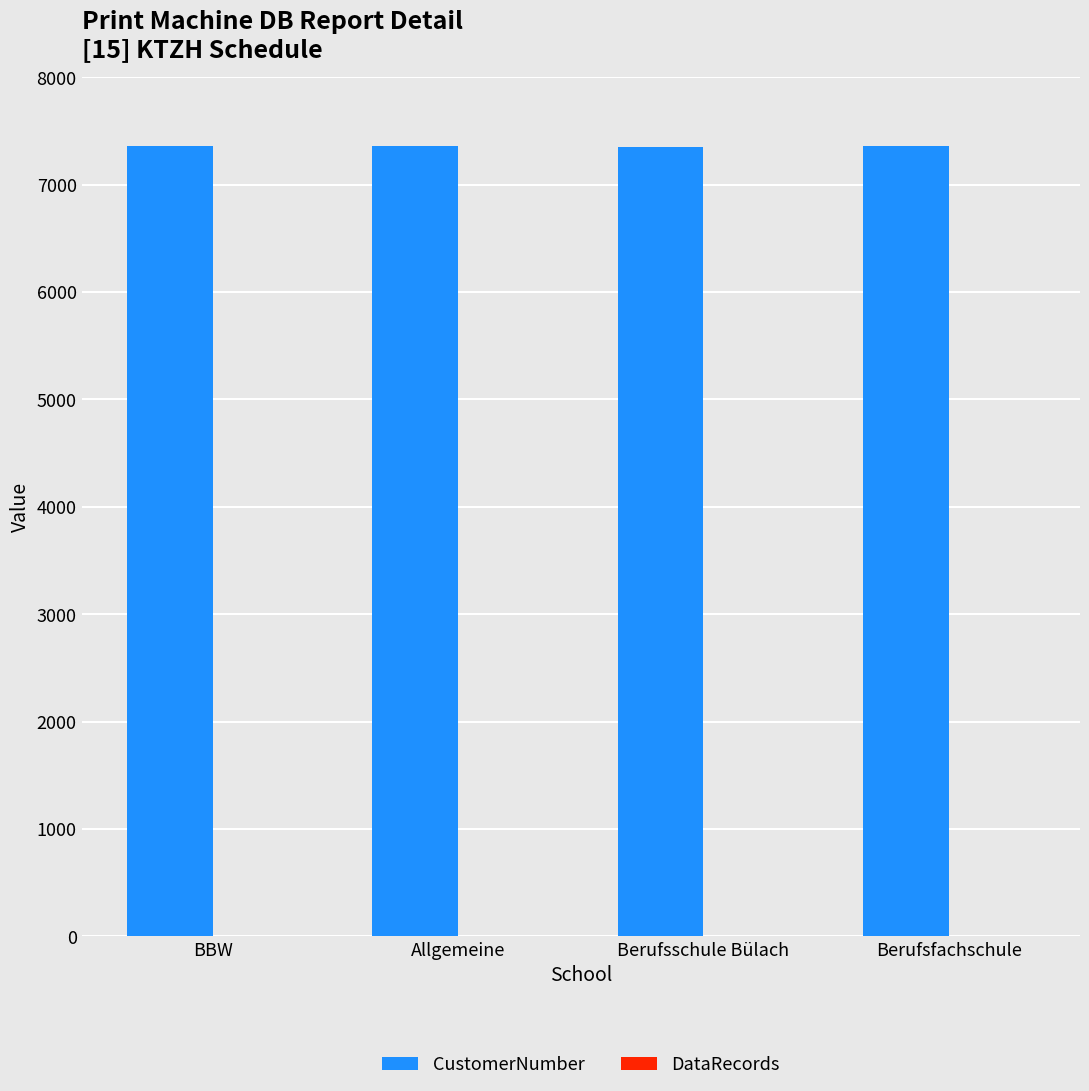

What is the maximum value shown in the chart?

7359